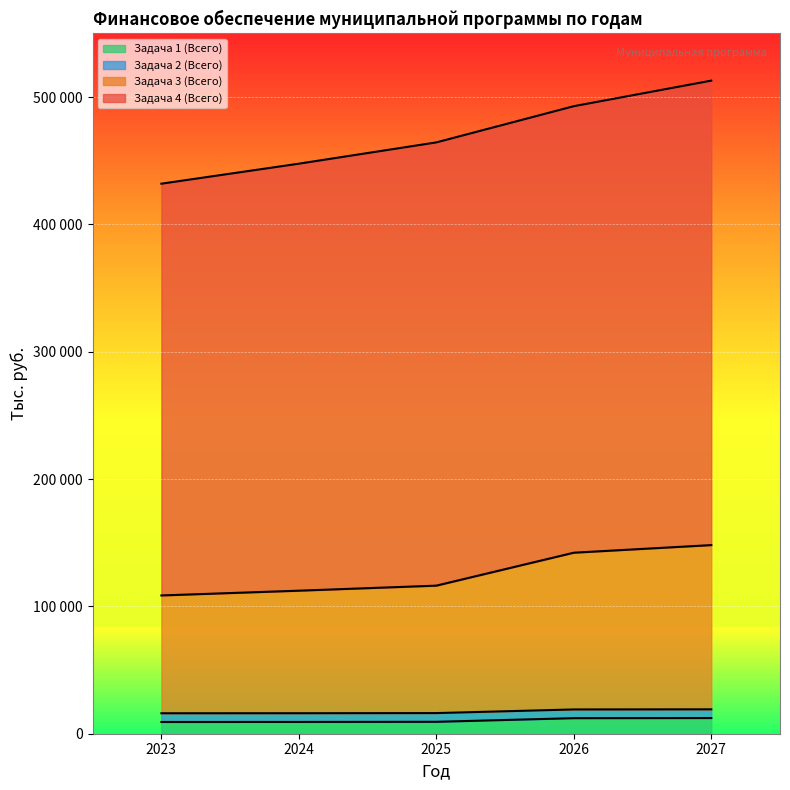

What are all the series names shown in the legend?

Задача 1 (Всего), Задача 2 (Всего), Задача 3 (Всего), Задача 4 (Всего)